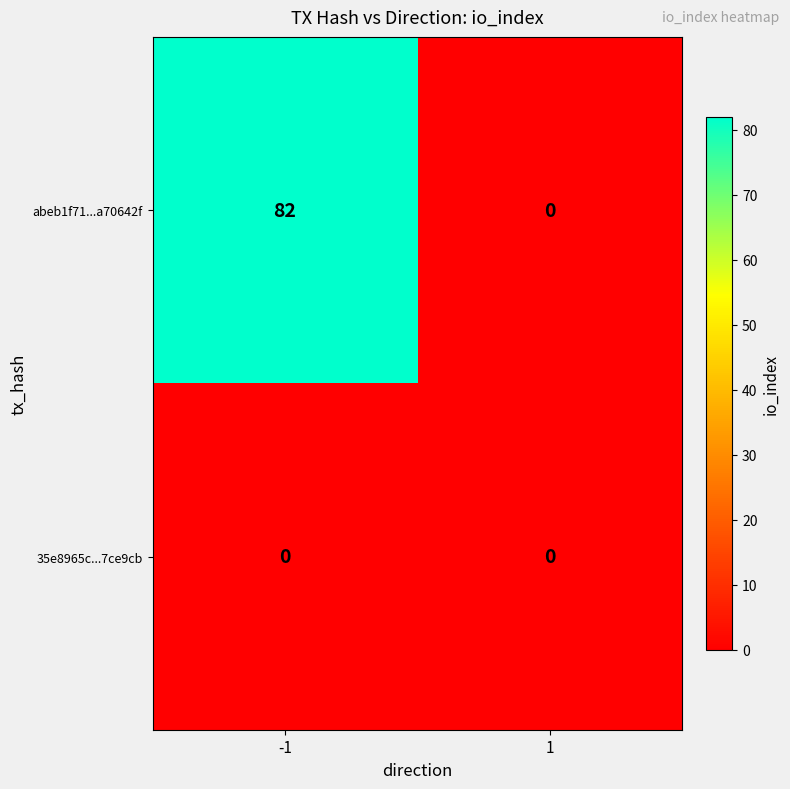

What value does the abeb1f71...a70642f series have at -1?

82